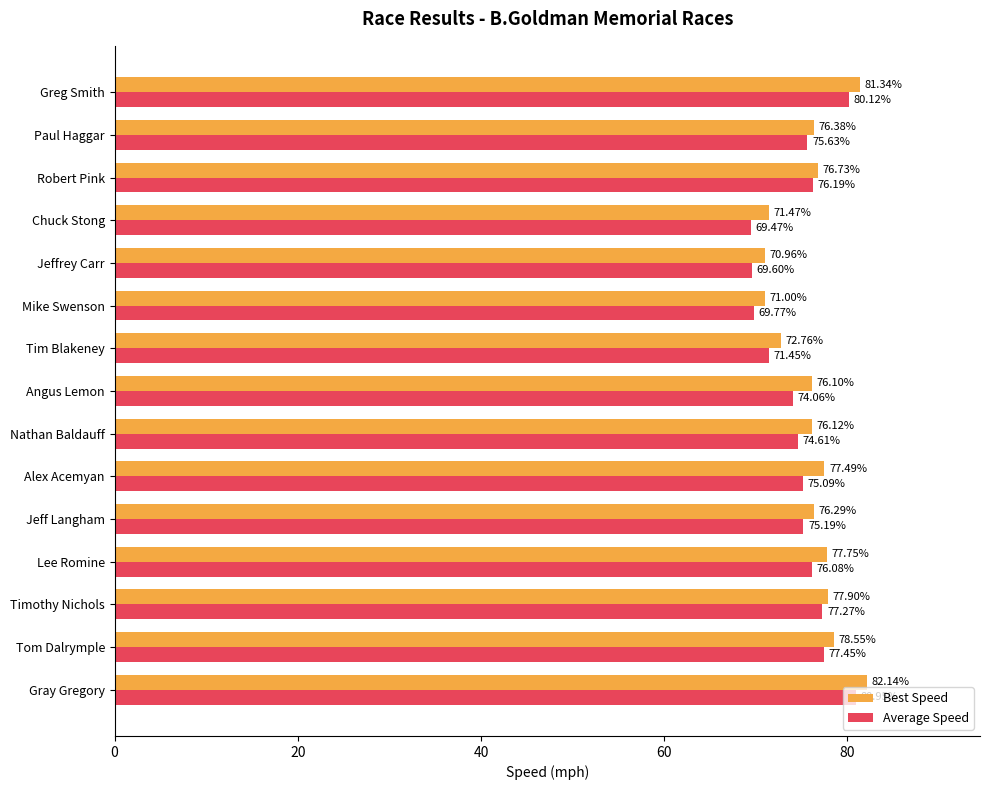

What is the sum of the Best Speed values at Tim Blakeney and Robert Pink?

149.5